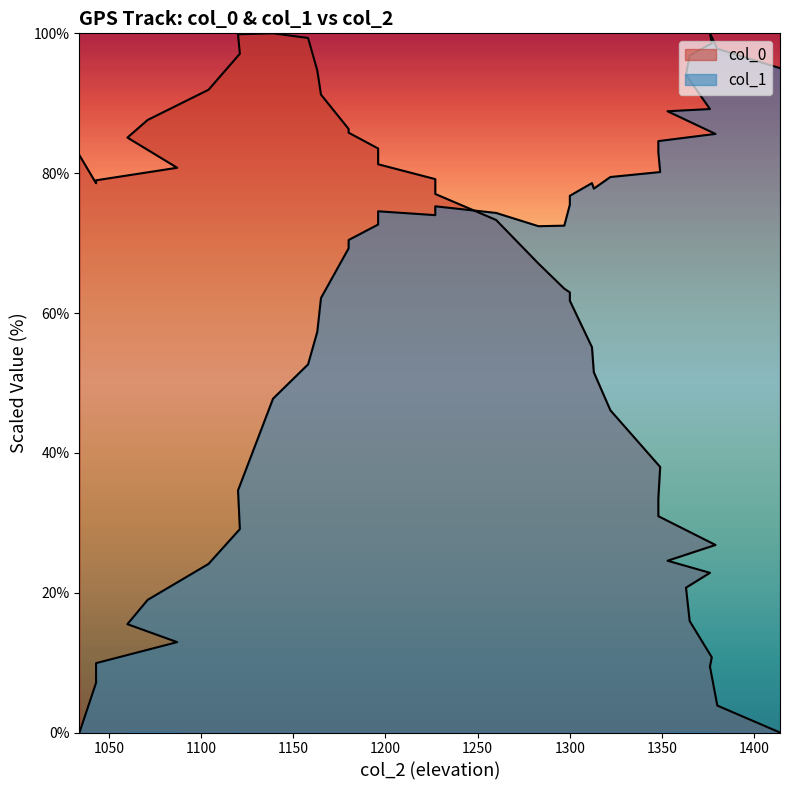

Rank the categories by col_1 value from lowest to highest.

1034, 1043, 1043, 1087, 1060, 1071, 1104, 1121, 1120, 1139, 1158, 1163, 1165, 1180, 1180, 1283, 1297, 1196, 1227, 1260, 1196, 1227, 1300, 1300, 1313, 1312, 1322, 1349, 1348, 1348, 1379, 1353, 1376, 1363, 1414, 1365, 1380, 1377, 1376